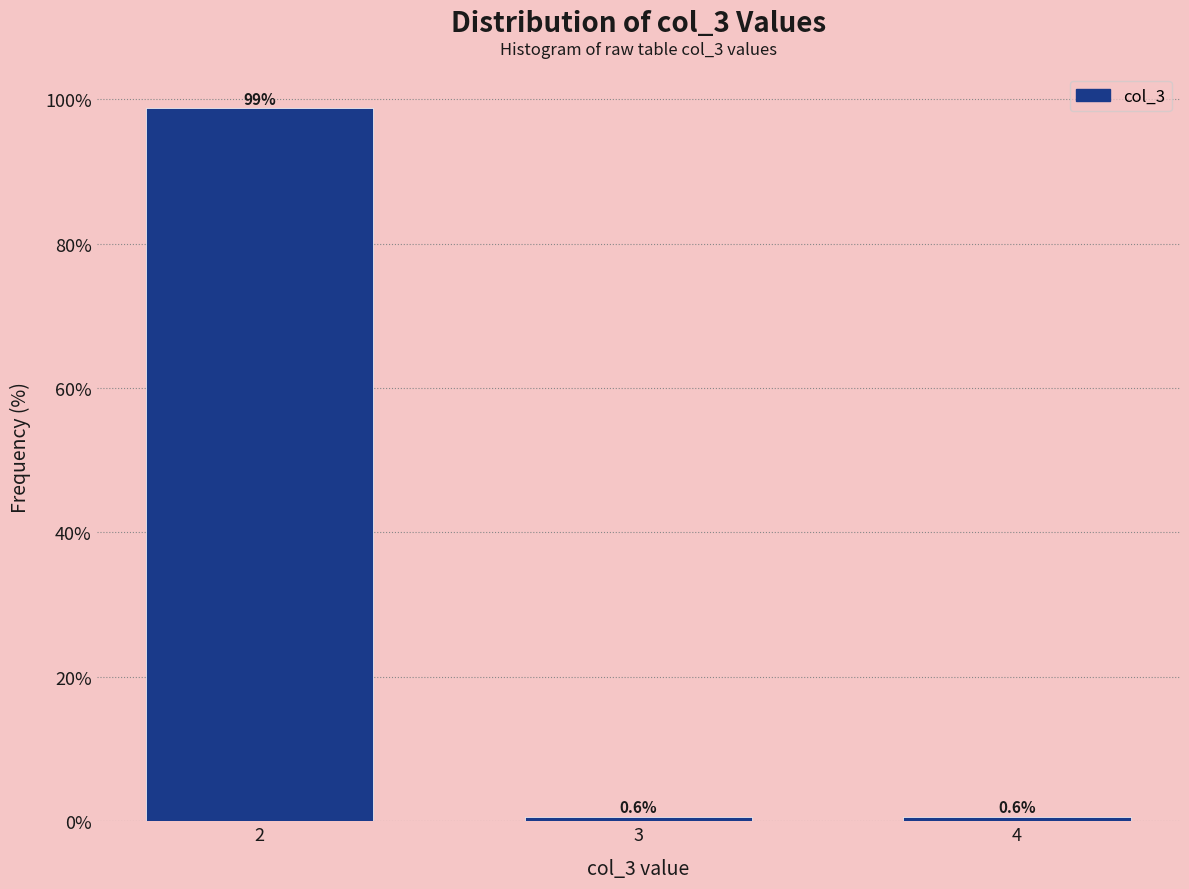

Reading left to right, what are all the values shown in this chart?

2=98.8	3=0.6	4=0.6